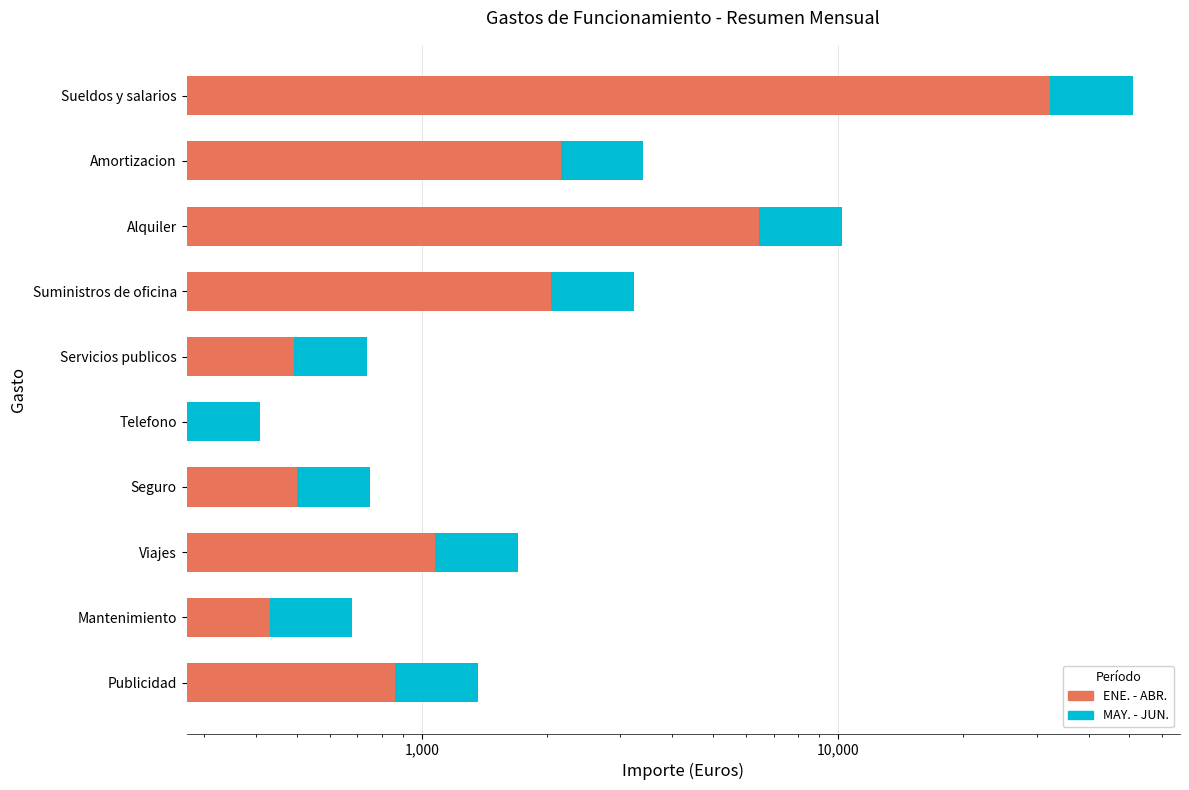

At how many categories does at least one series exceed 27741?

1